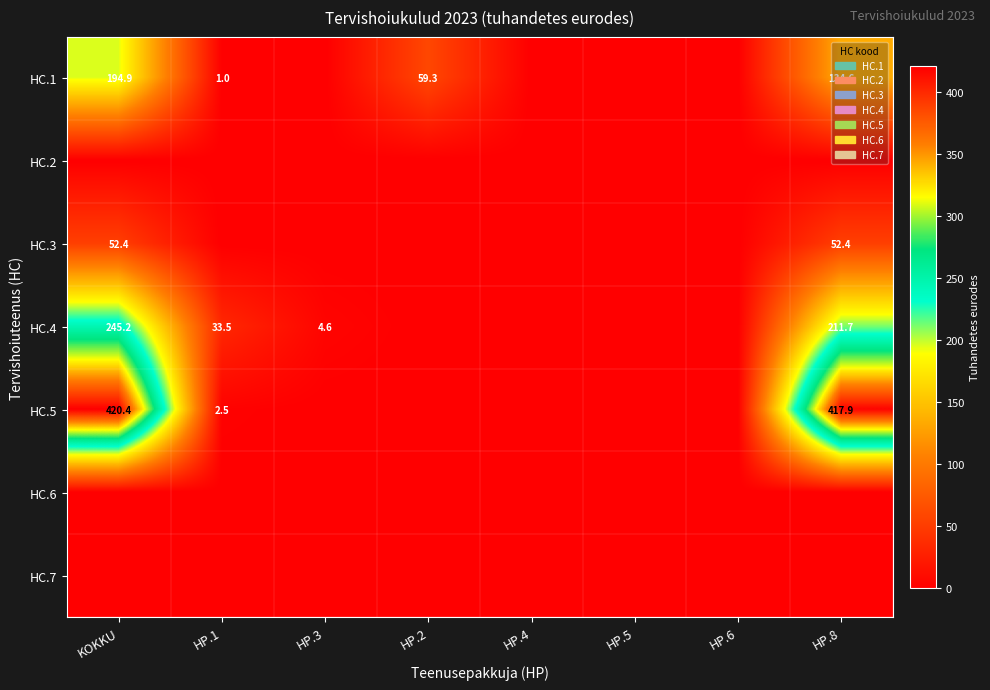

What is the sum of the HC.4 values at HP.3 and HP.1?

38.1